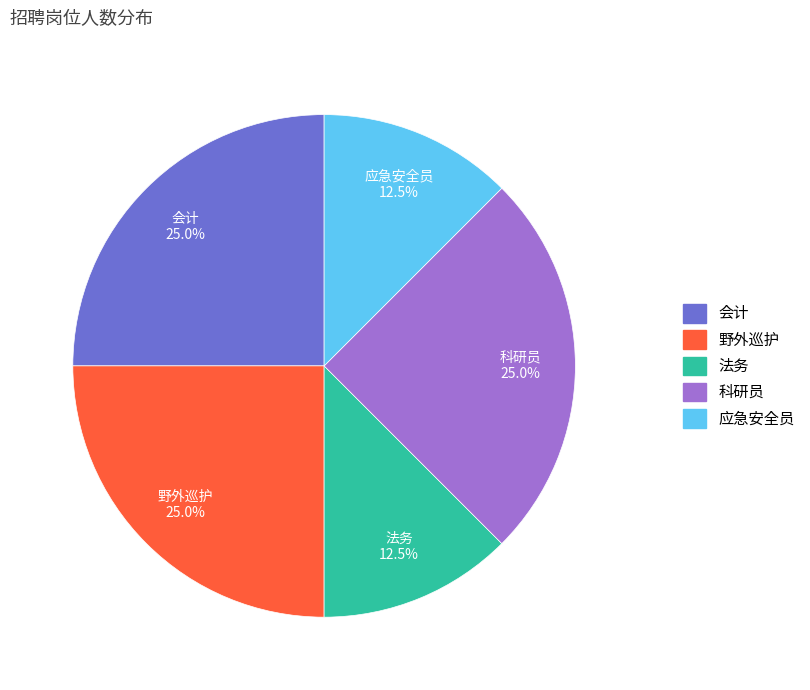

Is the sum of 法务 and 野外巡护 greater than half?

No